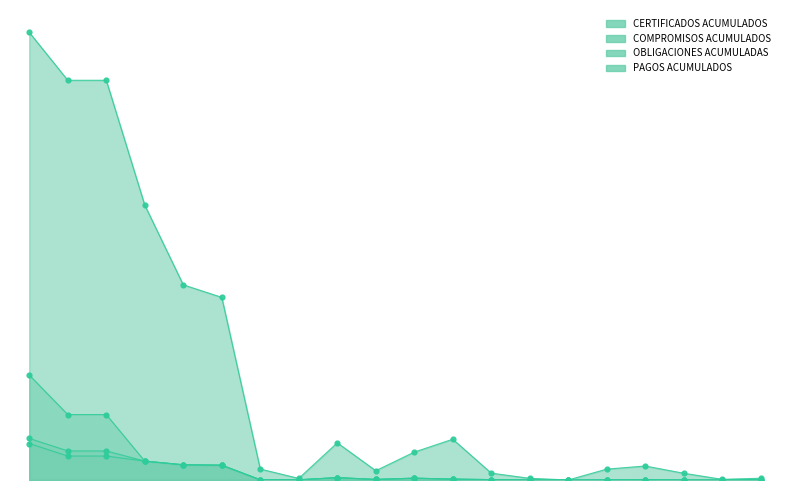

What is the total value across all series at SUELDOS DE PERSONAL DE NOMINA?

27878124085.0